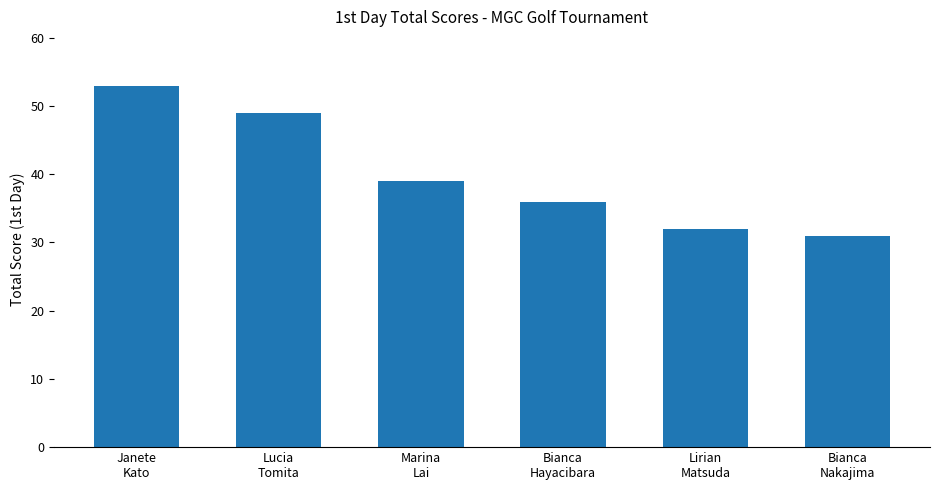

List the labels in order of value, smallest first.

Bianca
Nakajima, Lirian
Matsuda, Bianca
Hayacibara, Marina
Lai, Lucia
Tomita, Janete
Kato